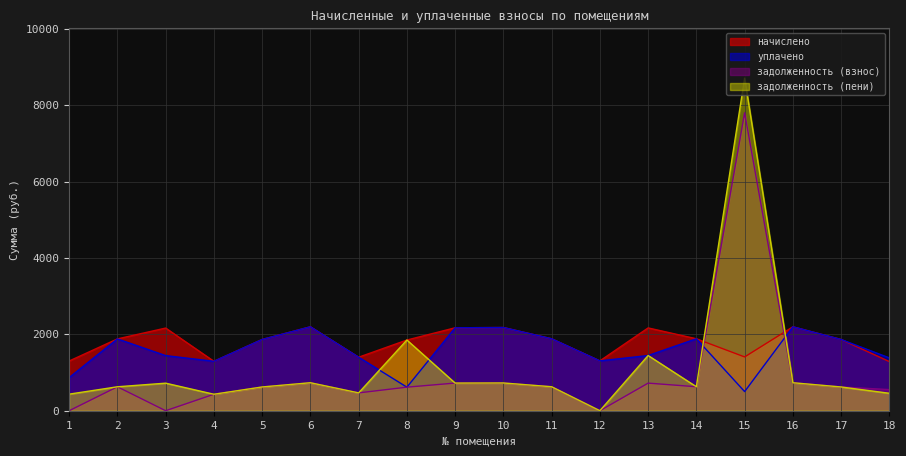

What is the difference between the highest and lowest values at 12?

1305.2